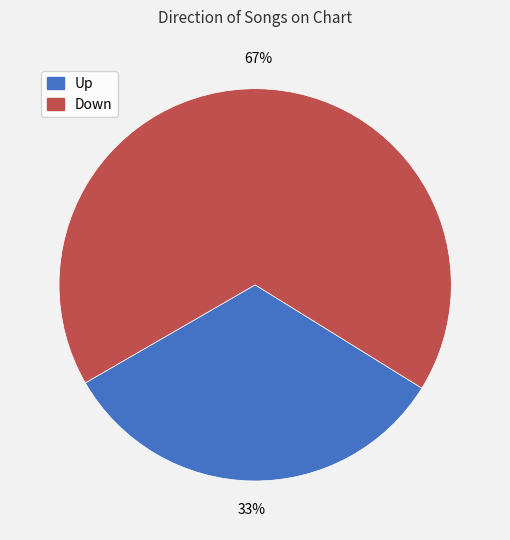

Is there a majority slice in this chart?

Yes